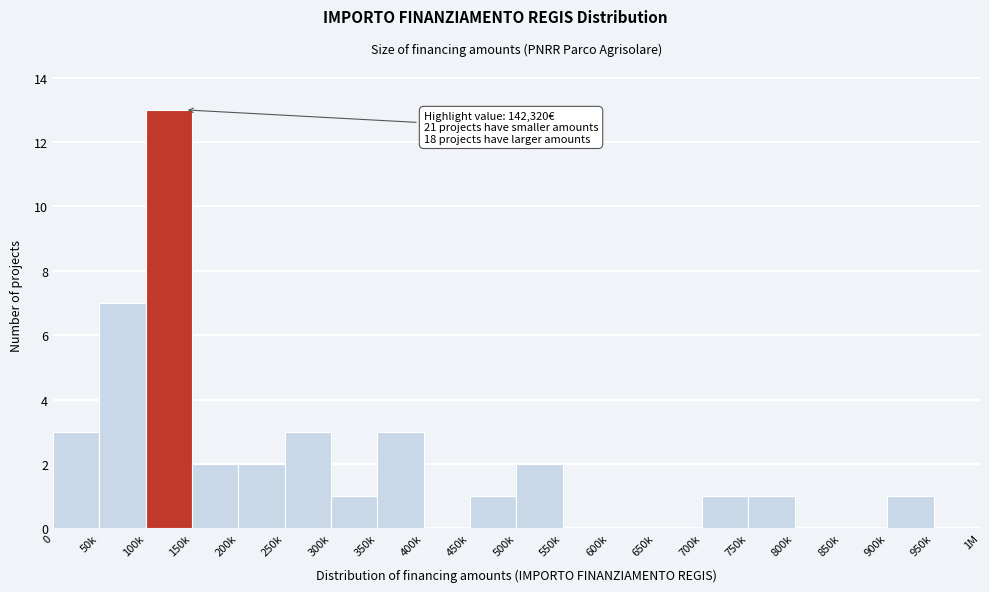

Reading left to right, extract all data points from this chart.

0=3	50k=7	100k=13	150k=2	200k=2	250k=3	300k=1	350k=3	400k=0	450k=1	500k=2	550k=0	600k=0	650k=0	700k=1	750k=1	800k=0	850k=0	900k=1	950k=0